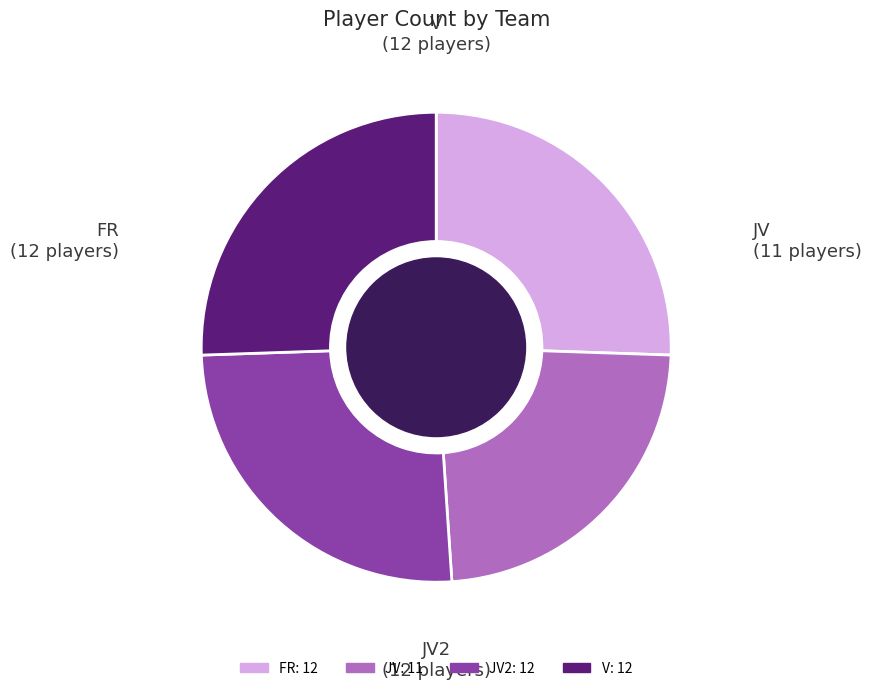

Is there a majority slice in this chart?

No